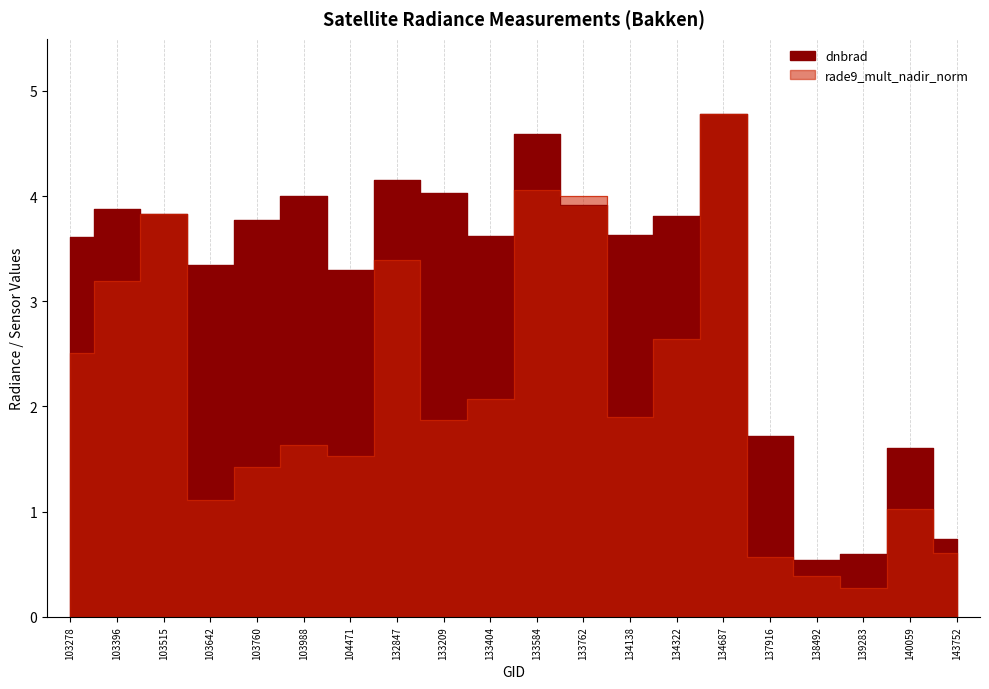

What is the total value across all series at 103642?

4.4